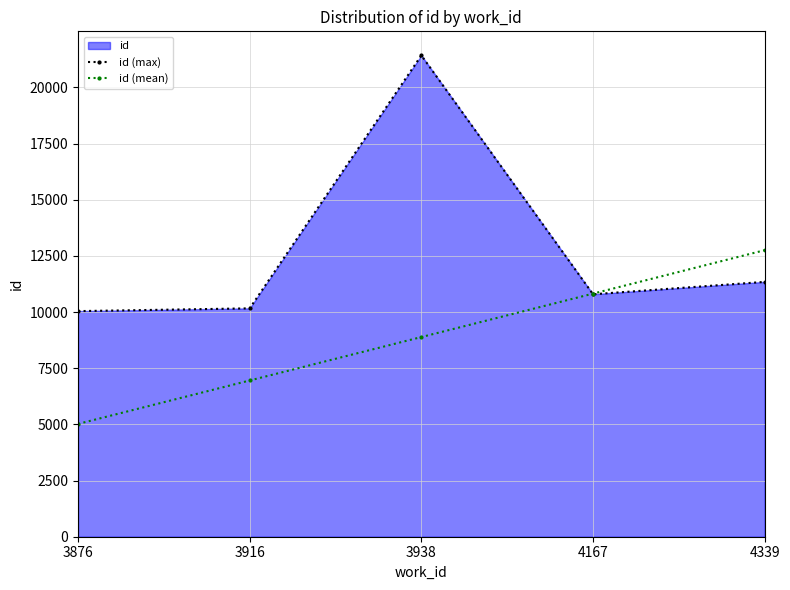

How many lines are shown in the chart?

2